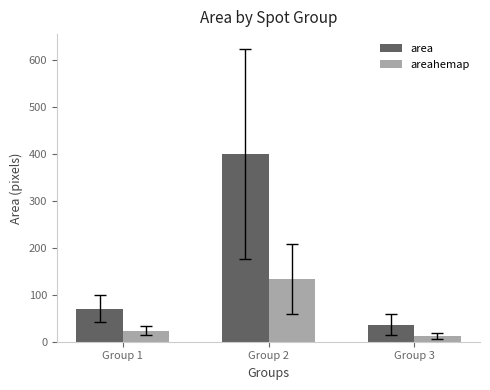

At which category does the chart reach its minimum across all series?

Group 3